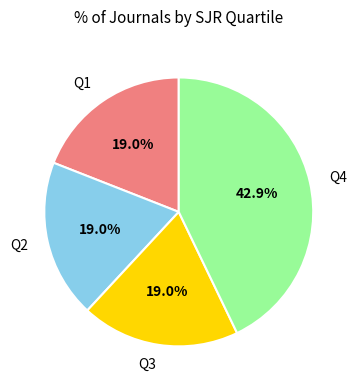

Between Q3 and Q4, which is larger?

Q4